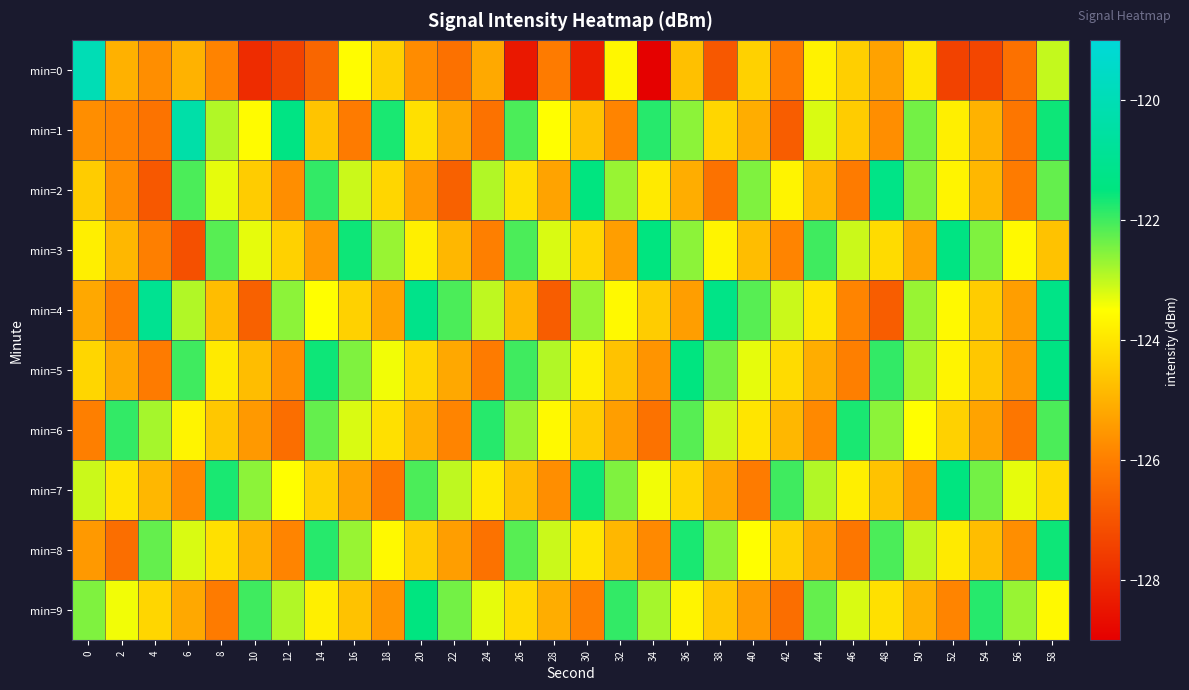

What is the minimum value shown in the chart?

-129.0